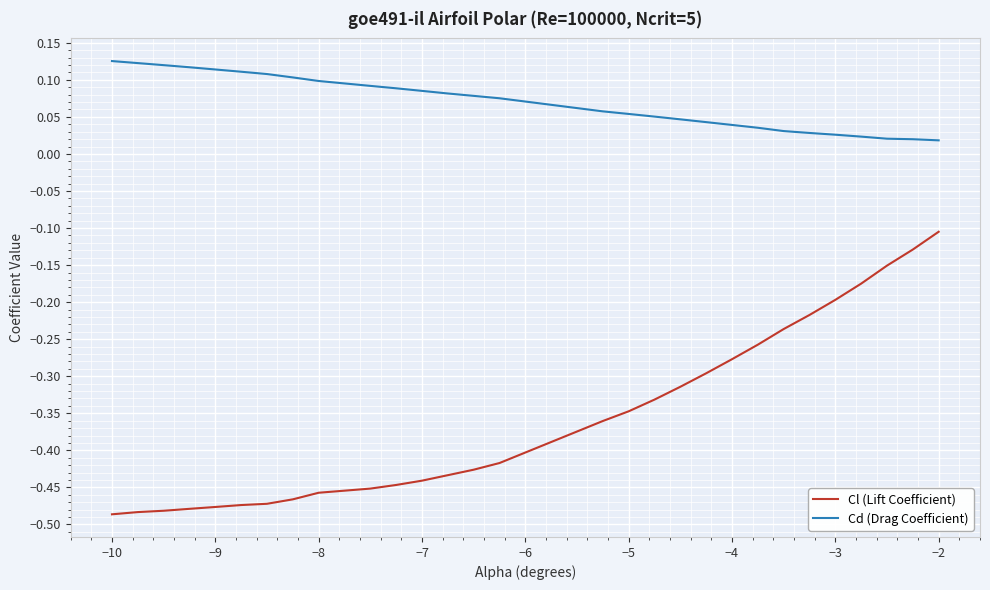

Rank the series by their maximum value, from highest to lowest.

Cd (Drag Coefficient), Cl (Lift Coefficient)